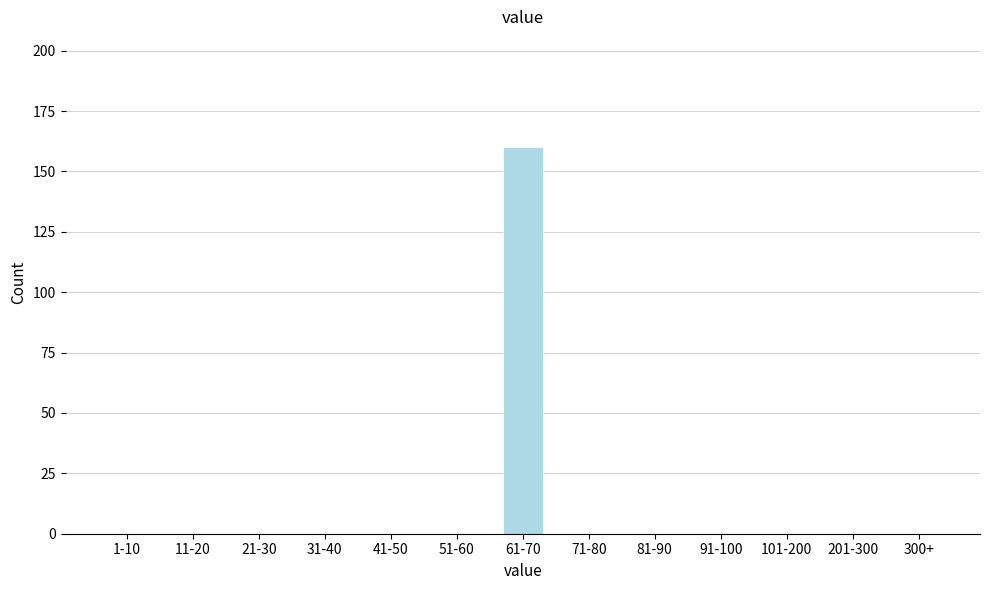

Reading left to right, list all the values displayed in this chart.

1-10=0	11-20=0	21-30=0	31-40=0	41-50=0	51-60=0	61-70=160	71-80=0	81-90=0	91-100=0	101-200=0	201-300=0	300+=0